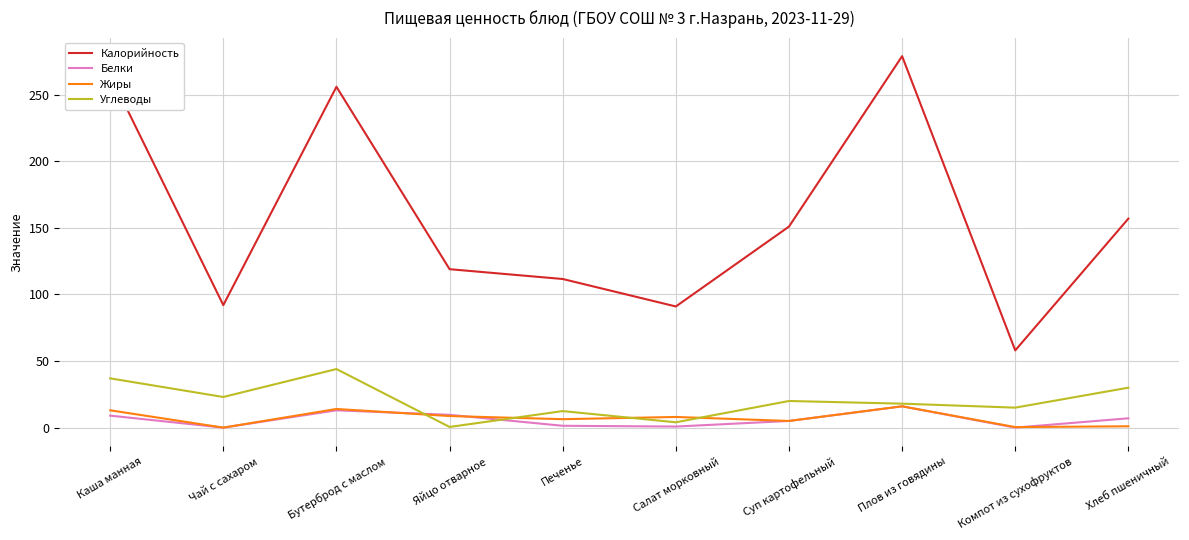

What is the average value of the Калорийность series?

158.0